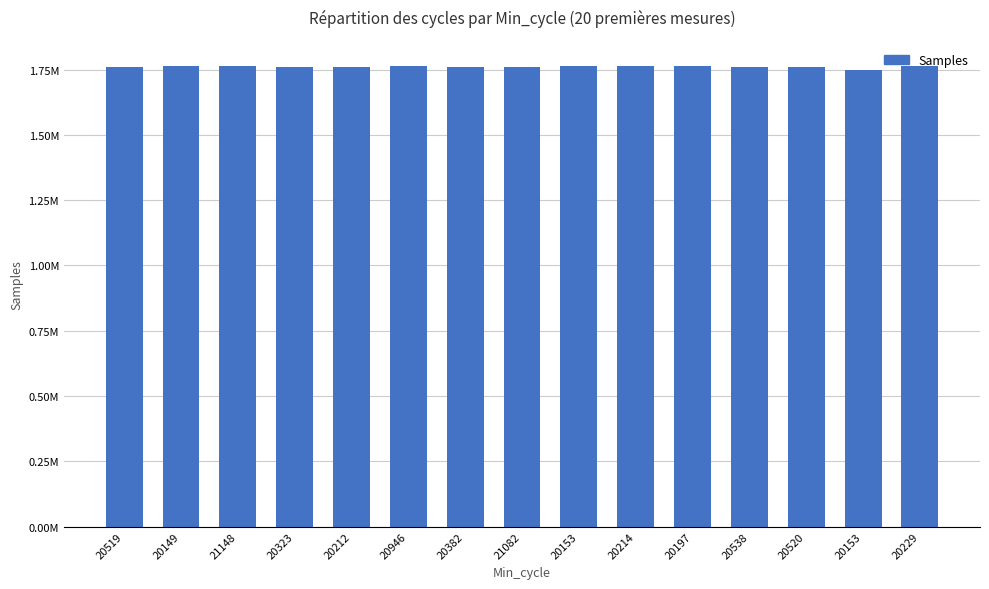

Which has a higher value, 20212 or 21082?

20212